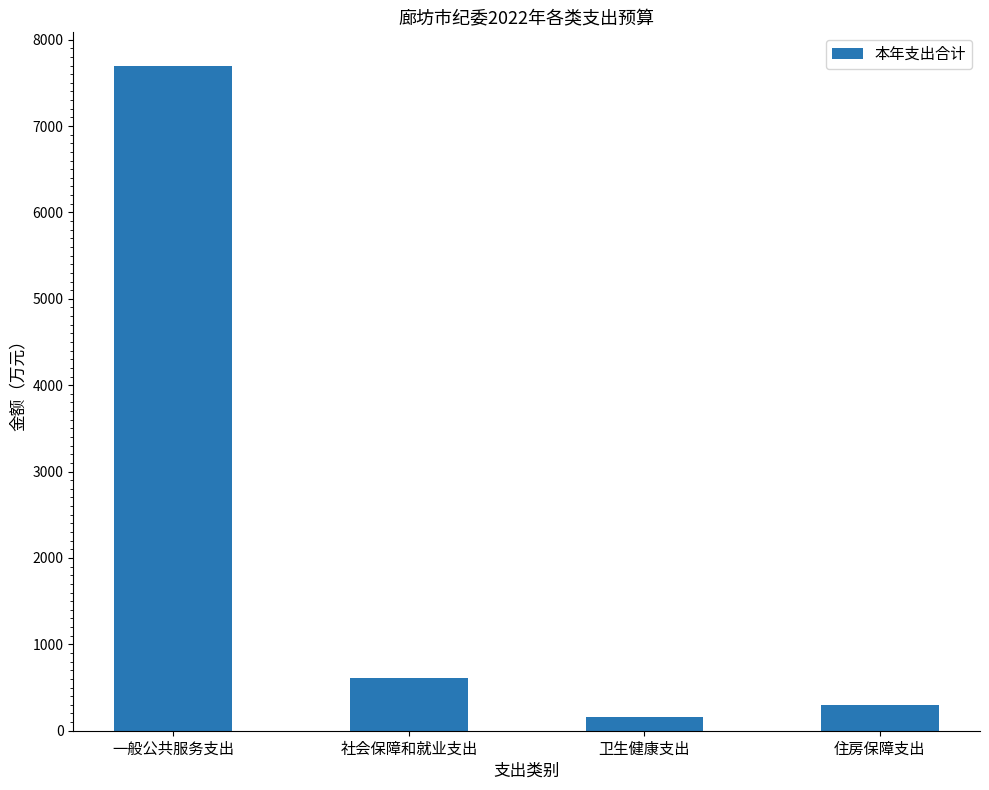

What is the label of the 3rd bar from the right?

社会保障和就业支出